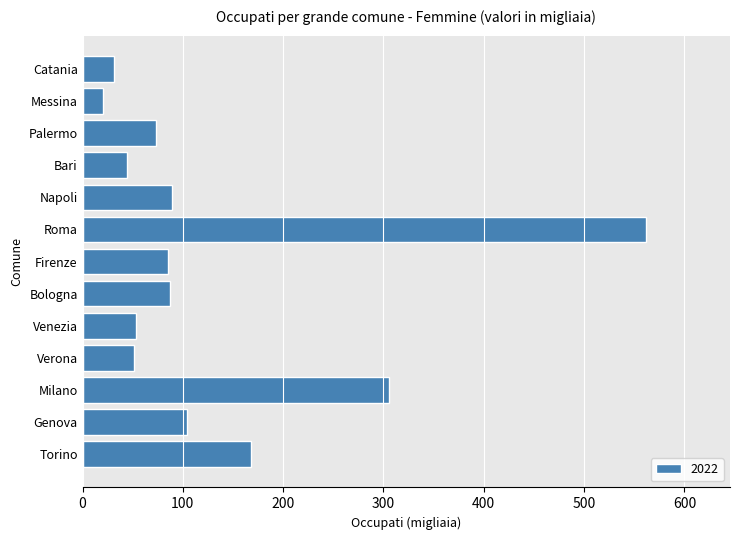

How many bars are there in total?

13